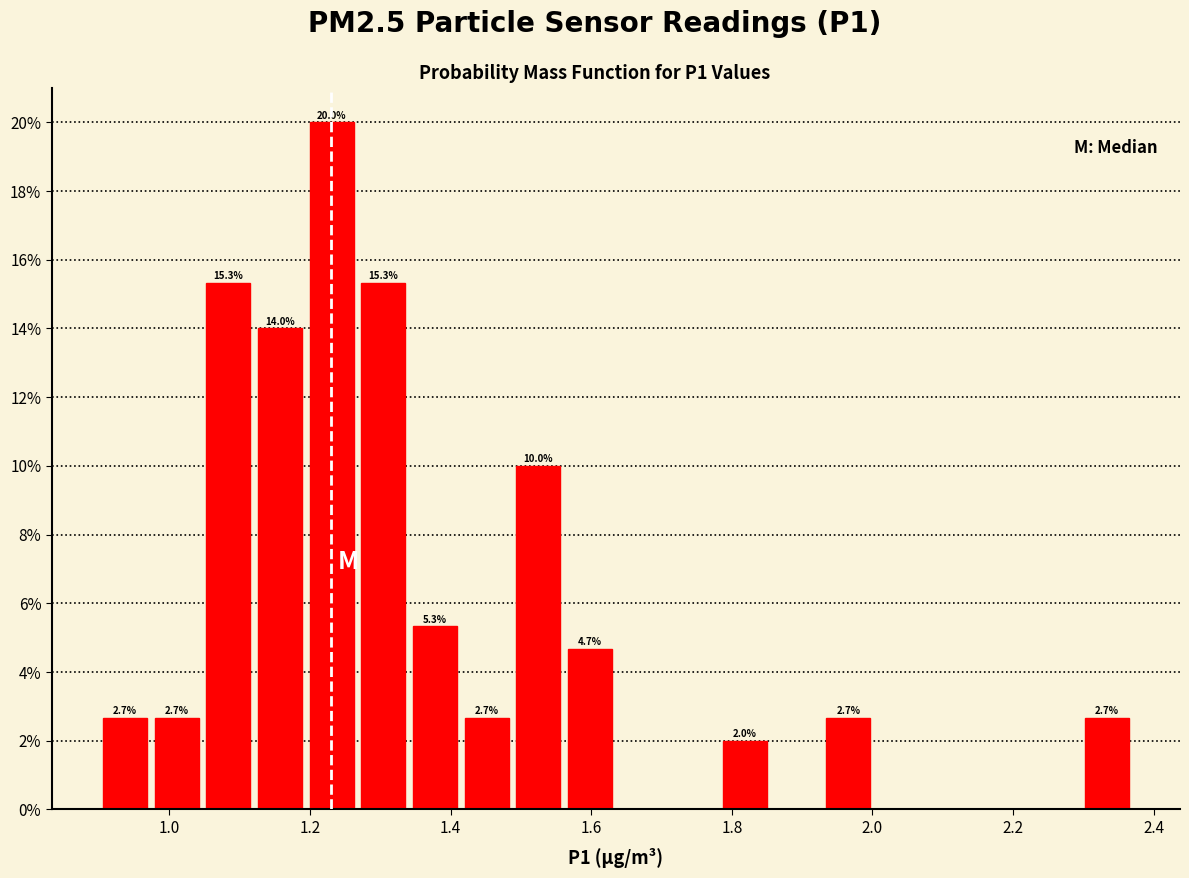

Read against the x-axis, roughly where is the centre of the tallest bar?

1.24